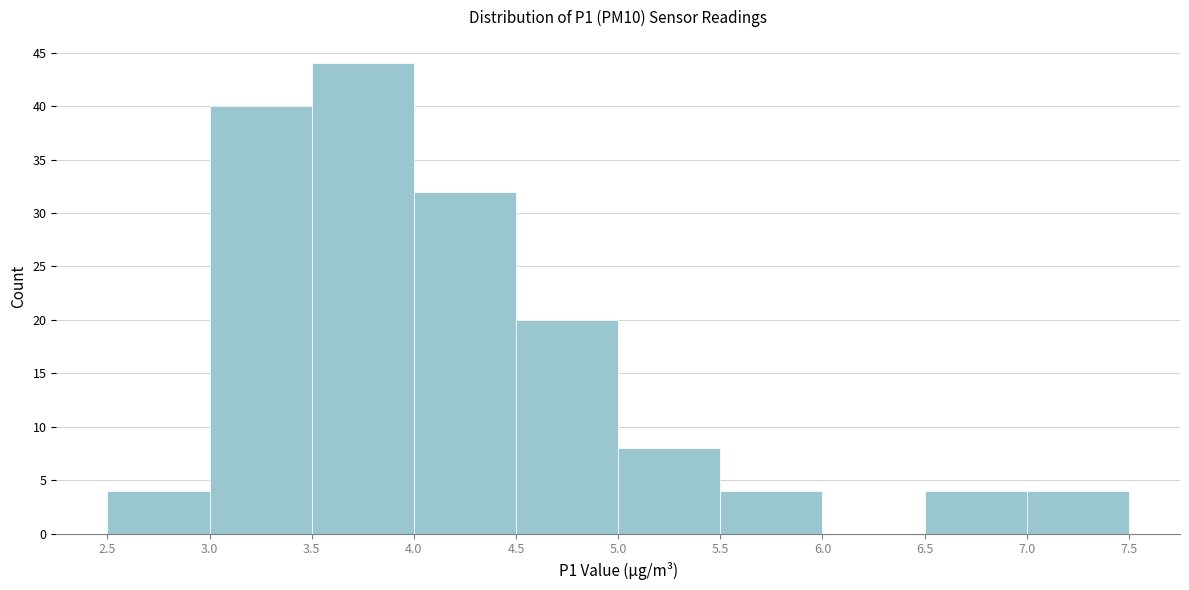

Which range on the x-axis has the tallest bar?

3.5 to 4.0